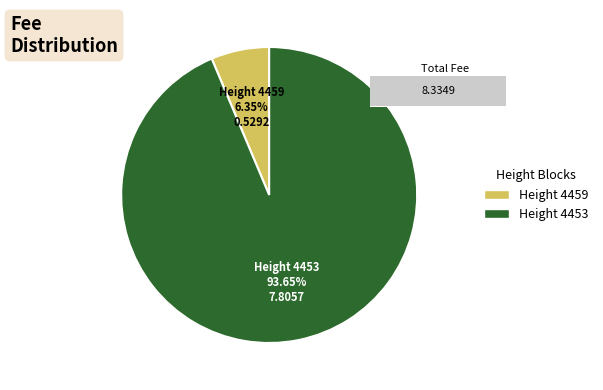

To the nearest percent, what portion does 4459 represent?

6%